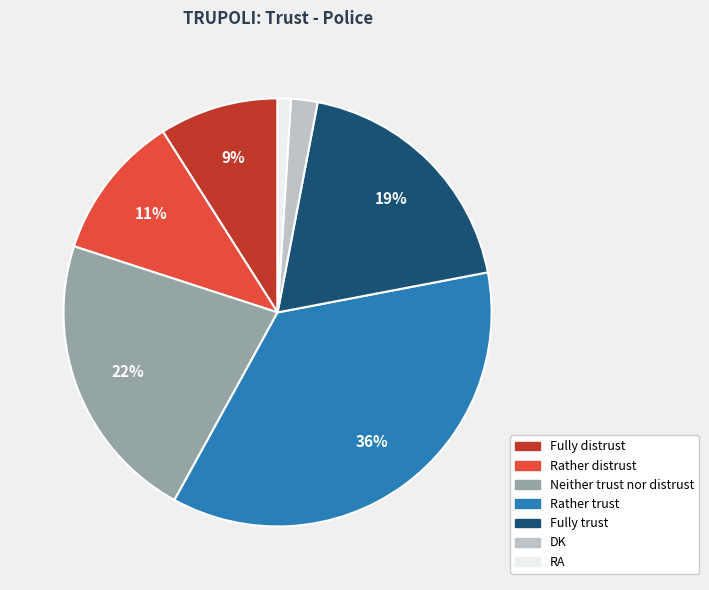

Is the sum of Rather distrust and RA greater than half?

No